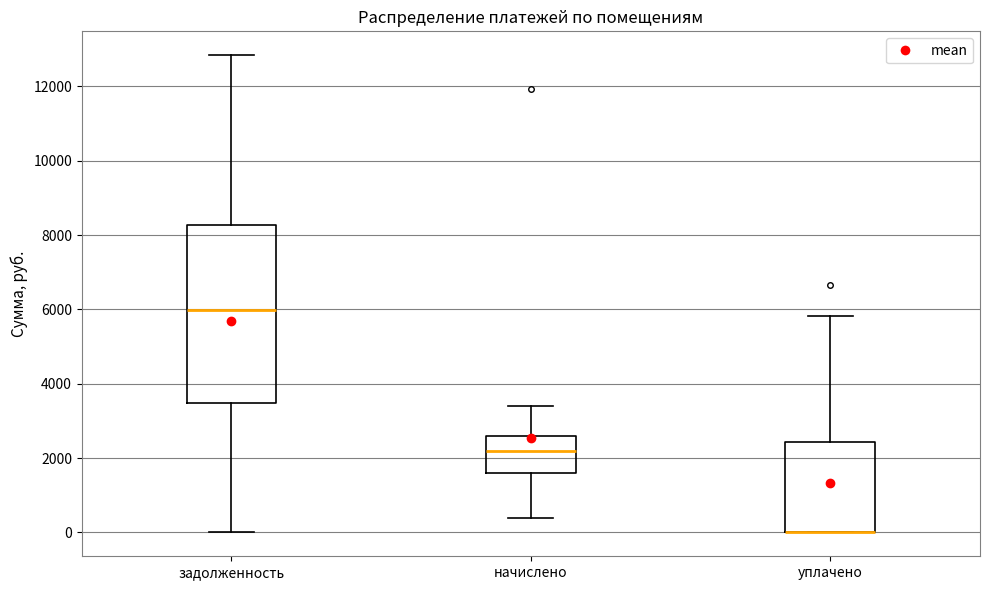

Comparing the boxes themselves (not the whiskers), which one is the tallest?

задолженность